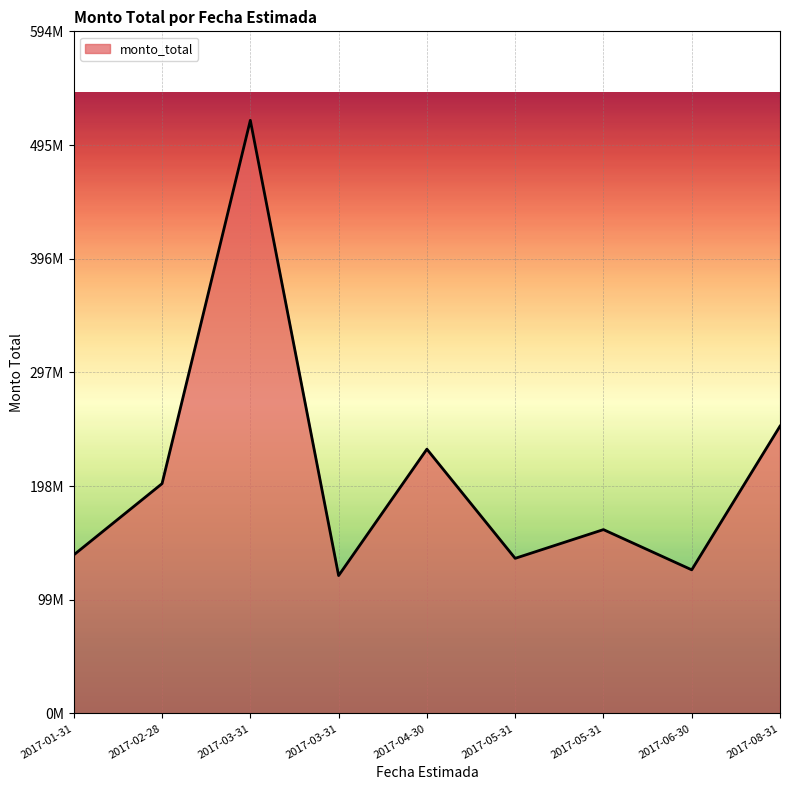

Is this an area chart (filled region under the line)?

Yes